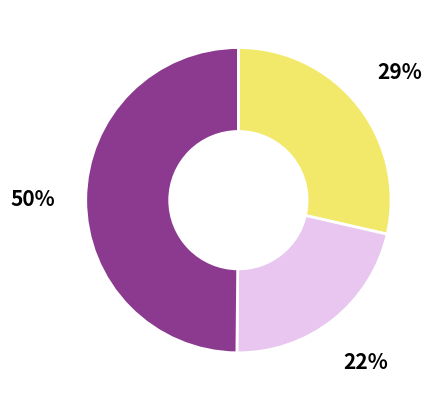

To the nearest percent, what is the average slice percentage?

33%